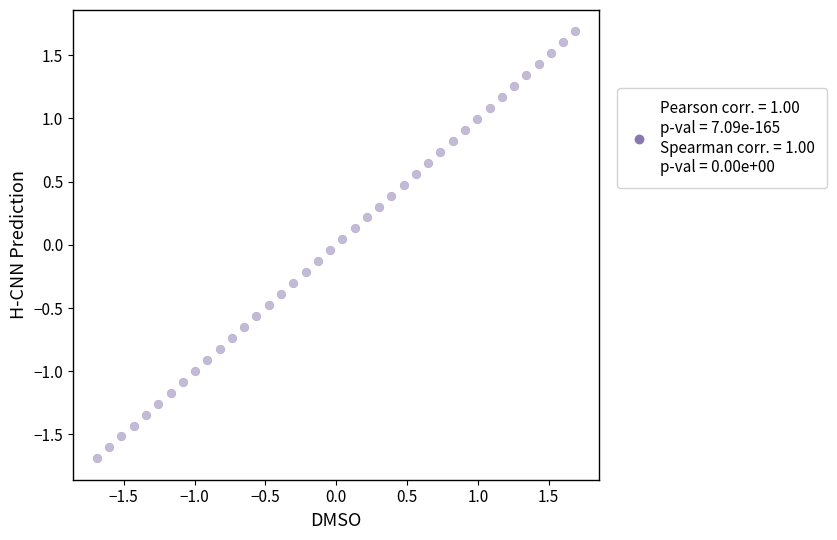

What is the range of Y values (max minus min)?

3.4